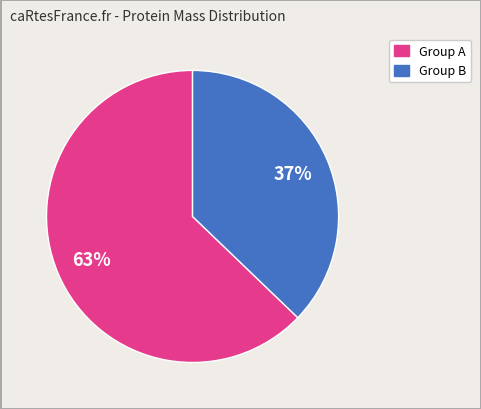

Does any single category account for the majority?

Yes